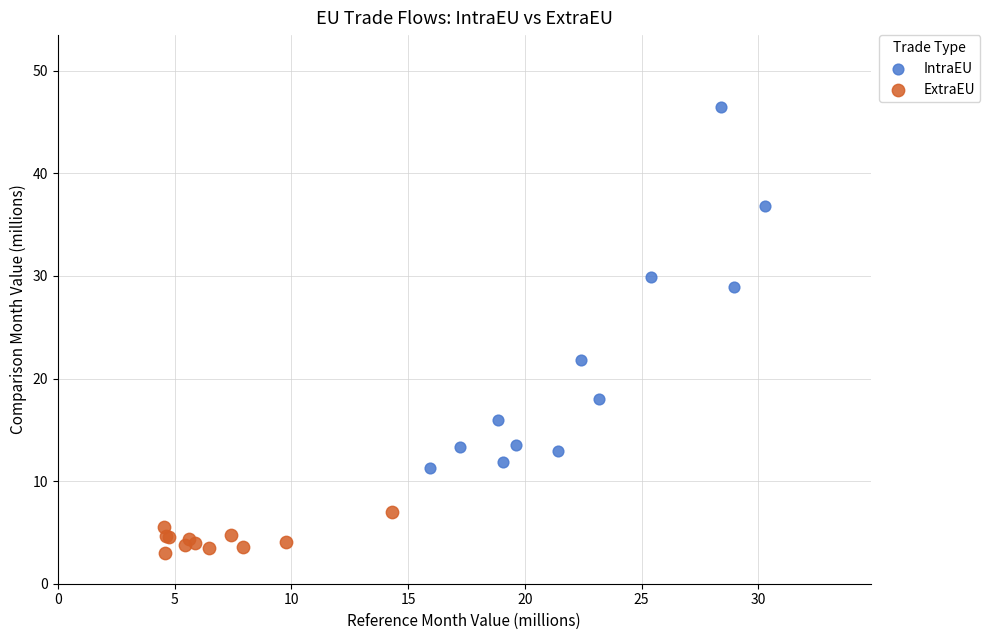

Which series reaches the maximum Y coordinate?

IntraEU